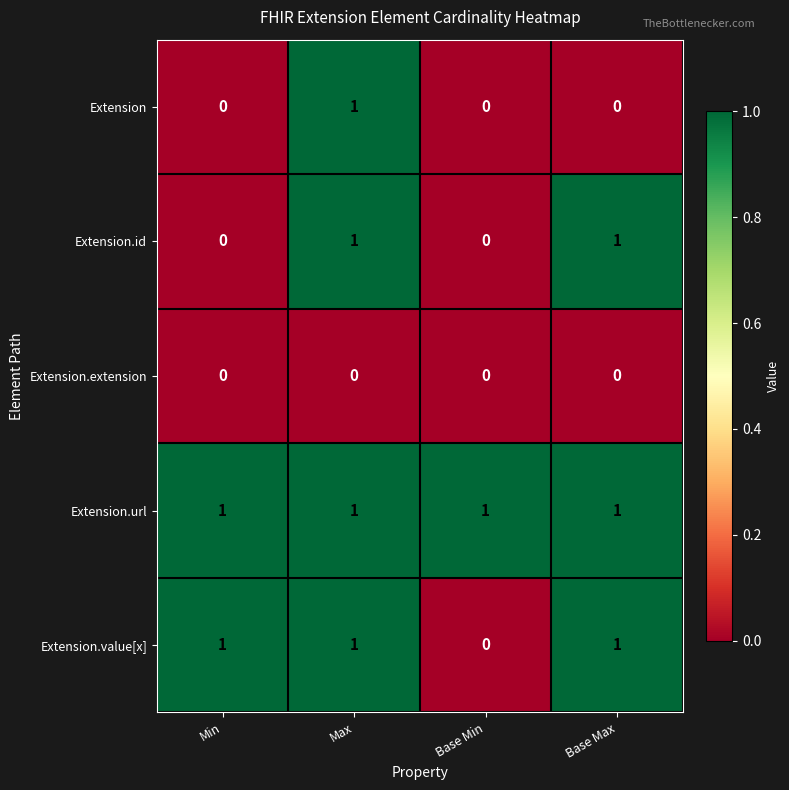

Which series changed the most between Min and Base Max?

Extension.id